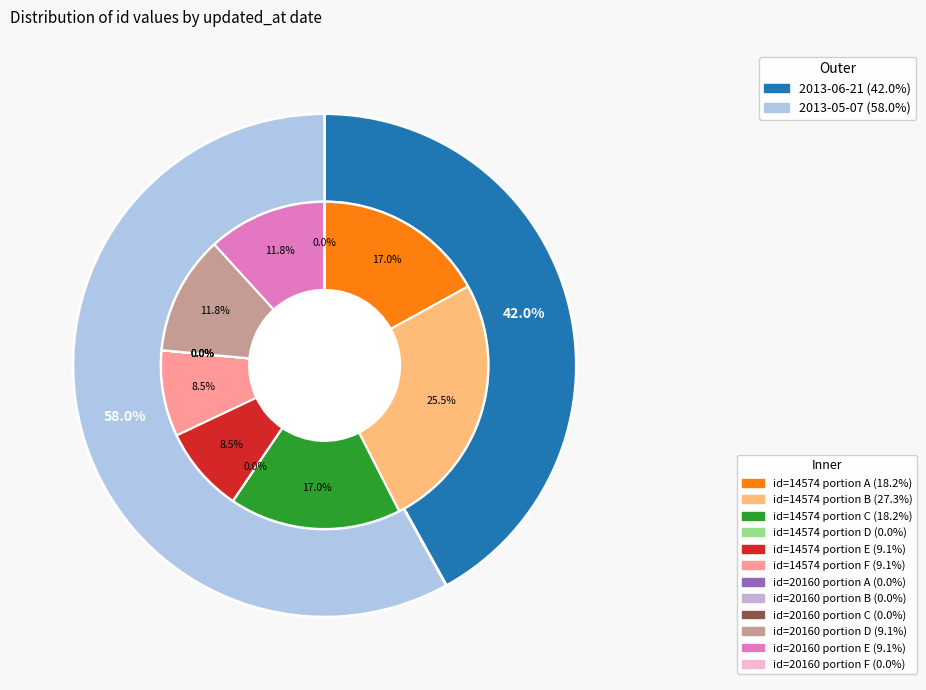

Is there a majority slice in this chart?

Yes